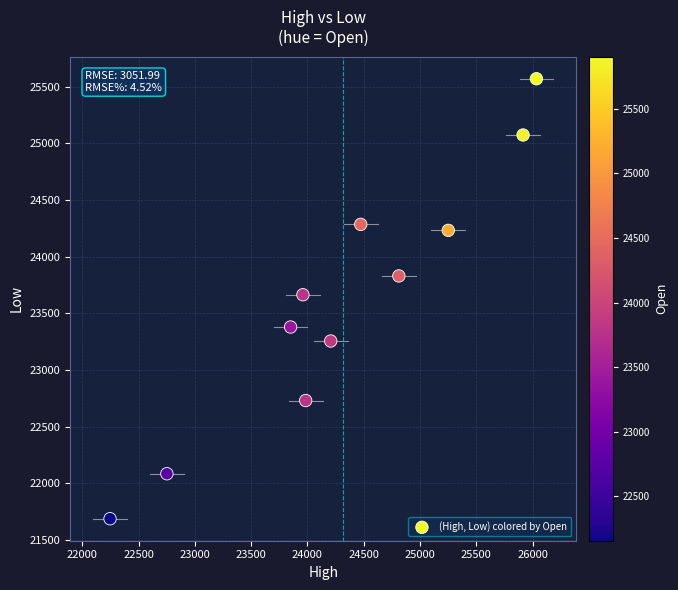

What is the range of X values (max minus min)?

3786.9